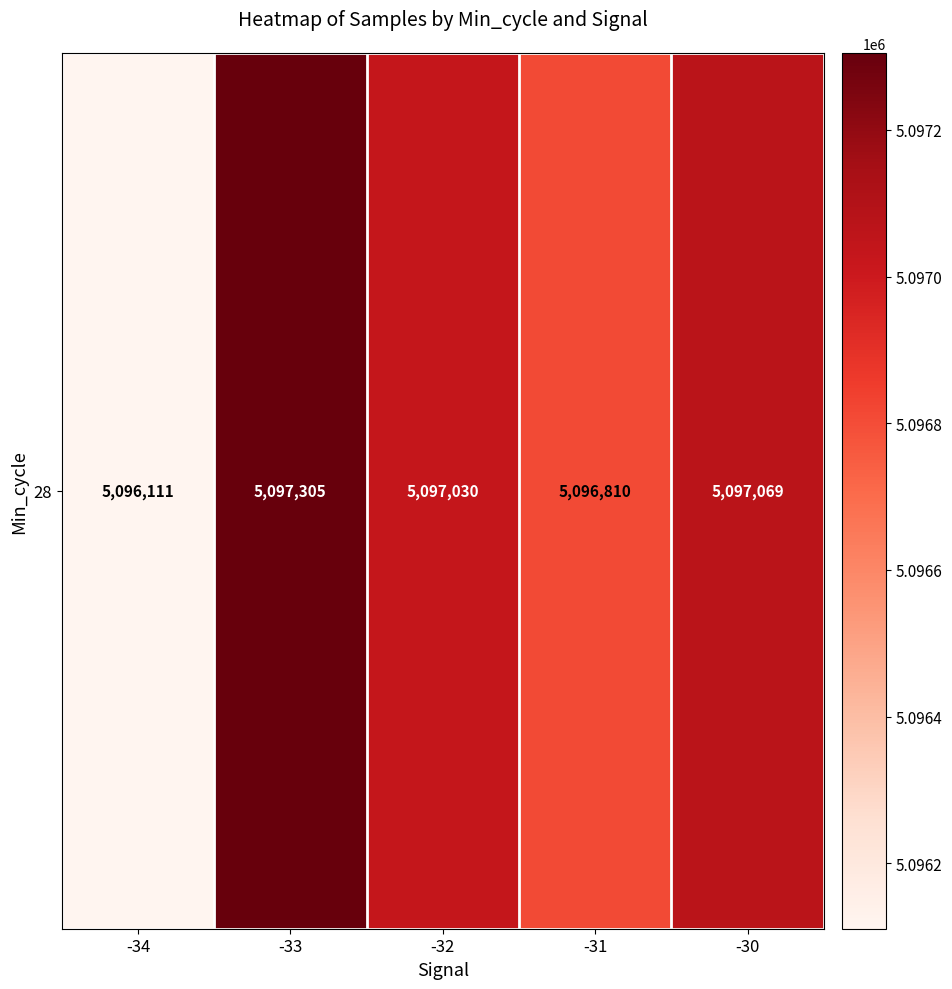

What is the smallest value displayed?

5096111